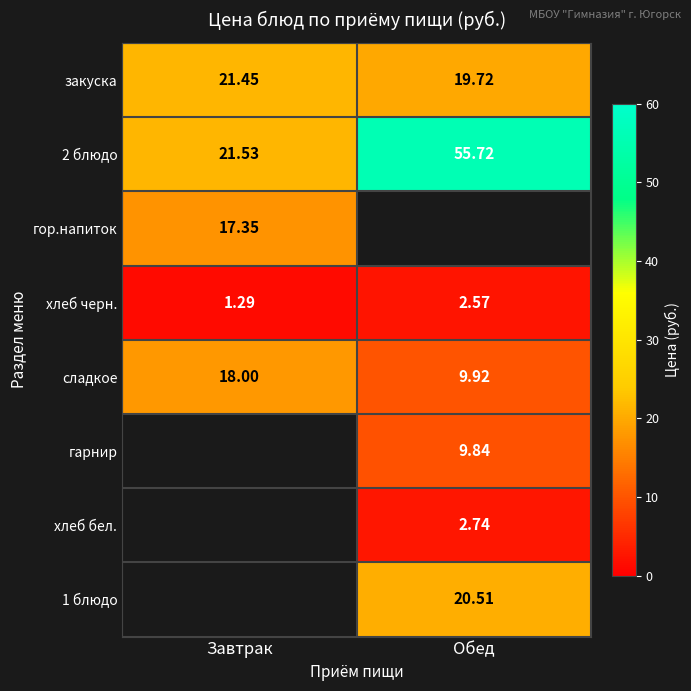

Where is 2 блюдо nearest to the value 38?

Завтрак